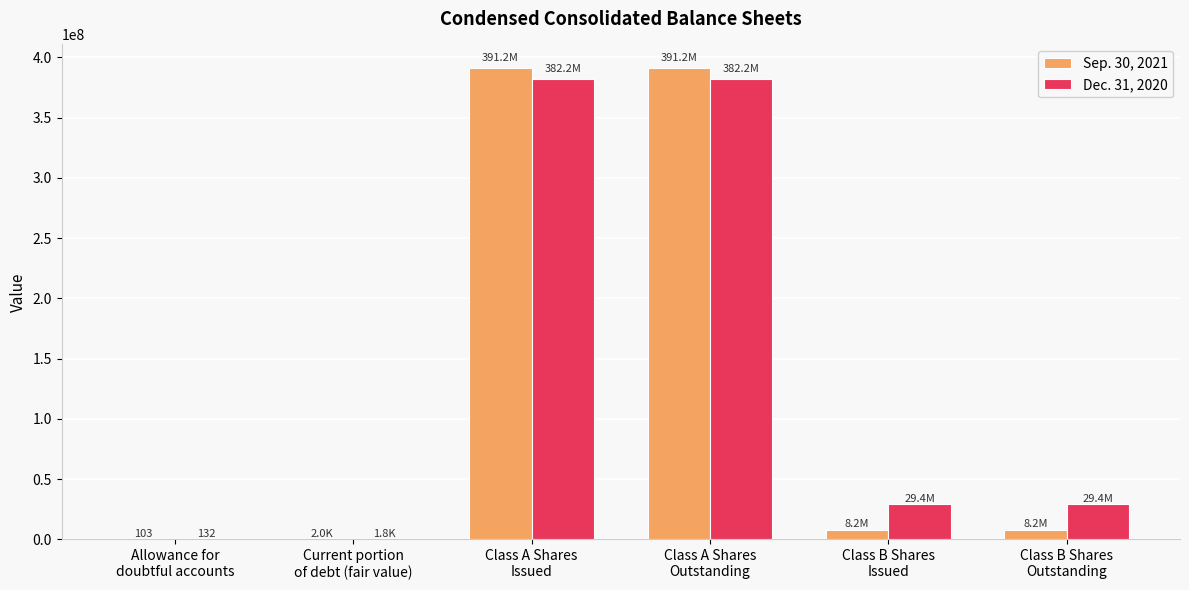

What is the highest value of the Sep. 30, 2021 series?

391202469